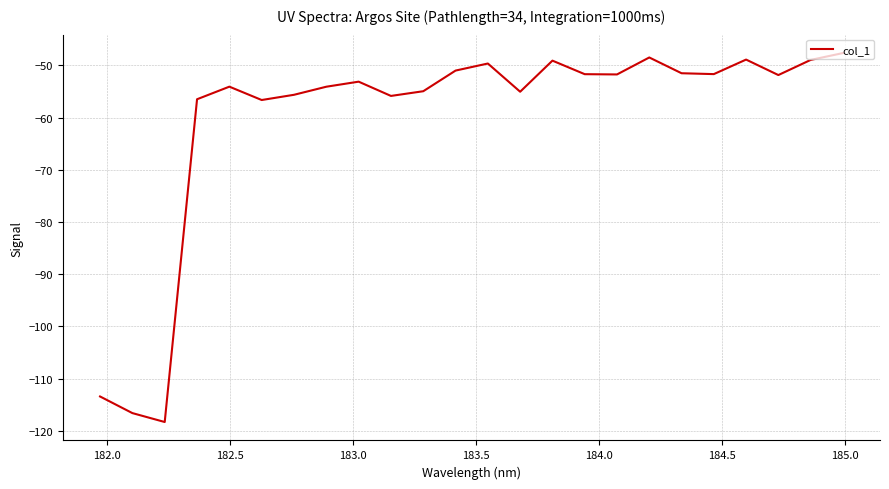

What is the minimum value shown in the chart?

-118.3